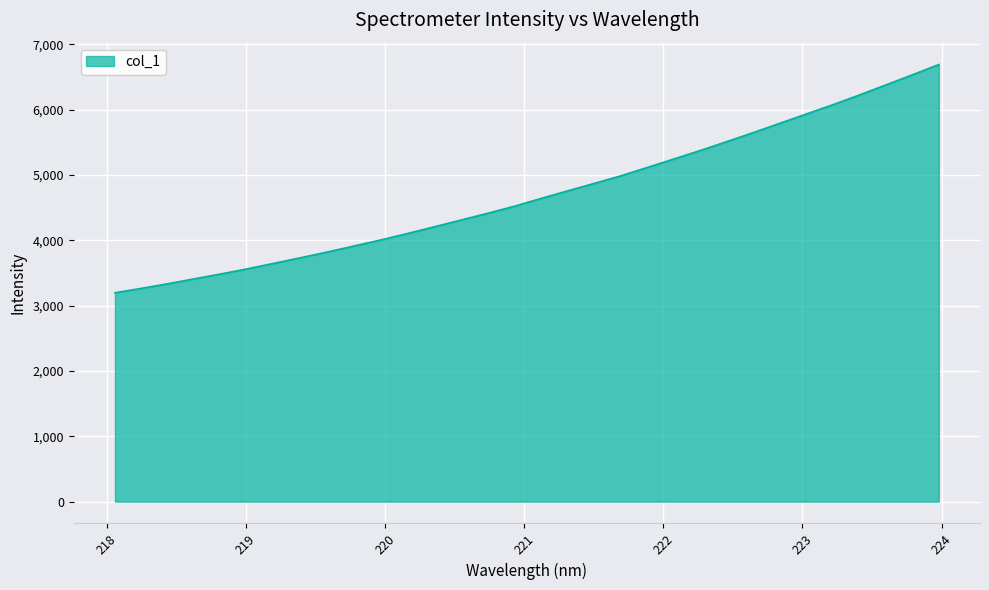

How many lines are shown in the chart?

1